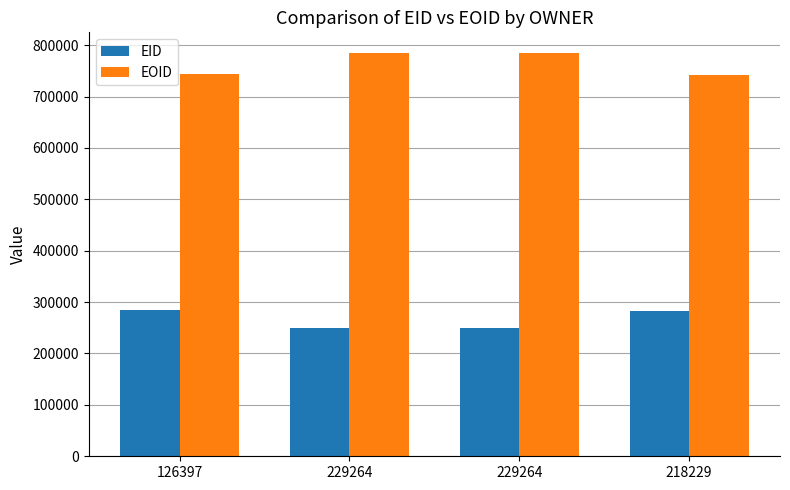

Does the chart contain stacked bars?

No